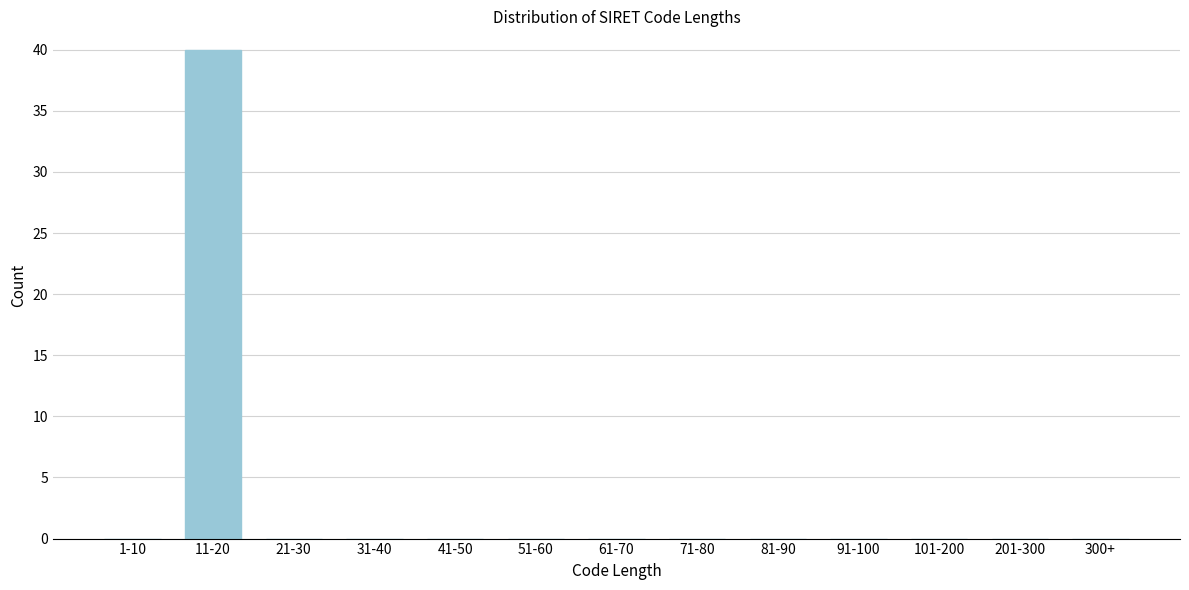

Reading left to right, extract all data points from this chart.

1-10=0	11-20=40	21-30=0	31-40=0	41-50=0	51-60=0	61-70=0	71-80=0	81-90=0	91-100=0	101-200=0	201-300=0	300+=0